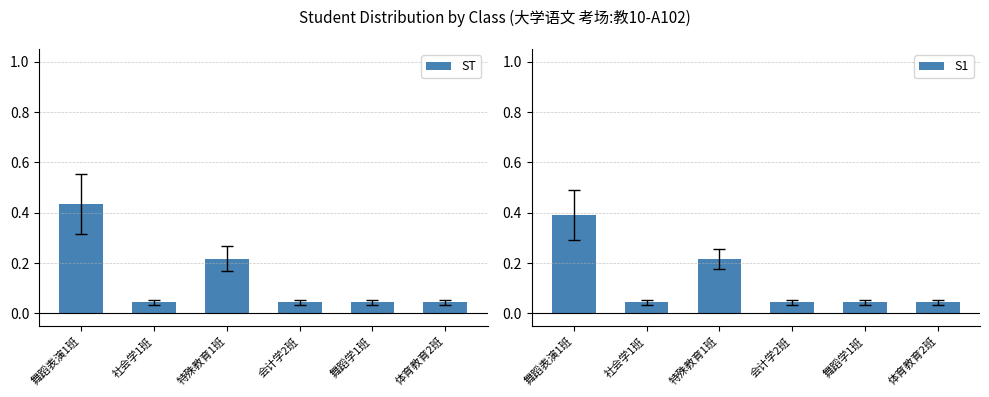

Which series changed the most between 舞蹈表演1班 and 特殊教育1班?

ST